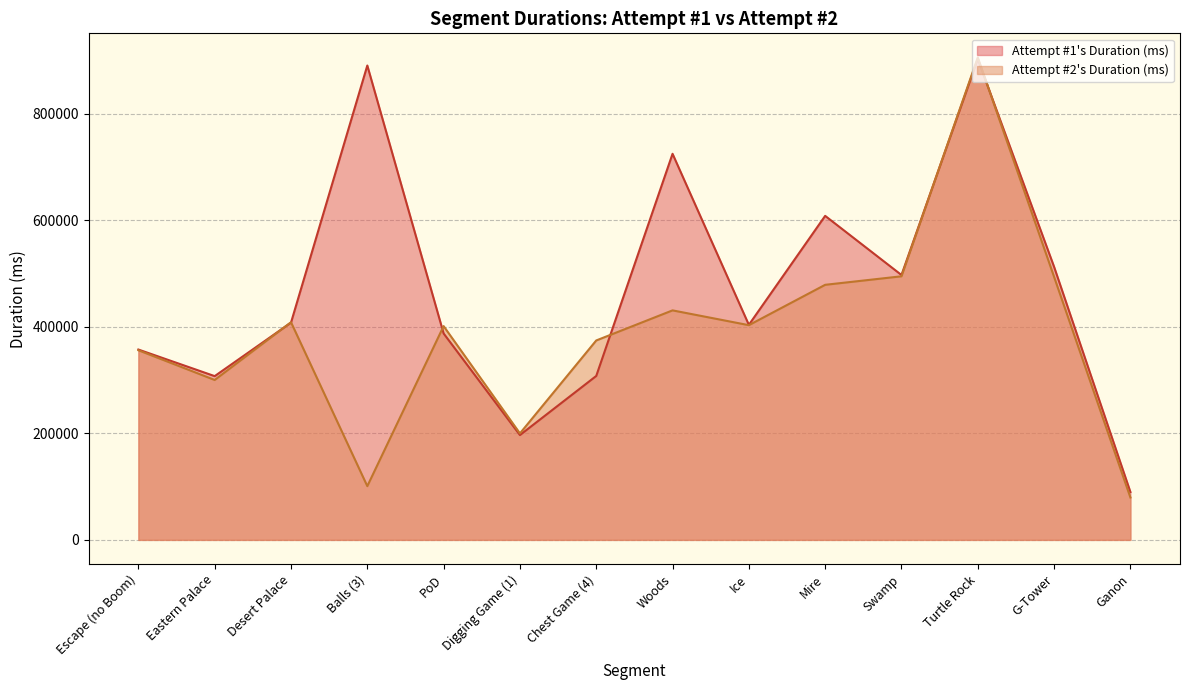

At which label does Attempt #2's Duration (ms) first exceed 403257?

Desert Palace